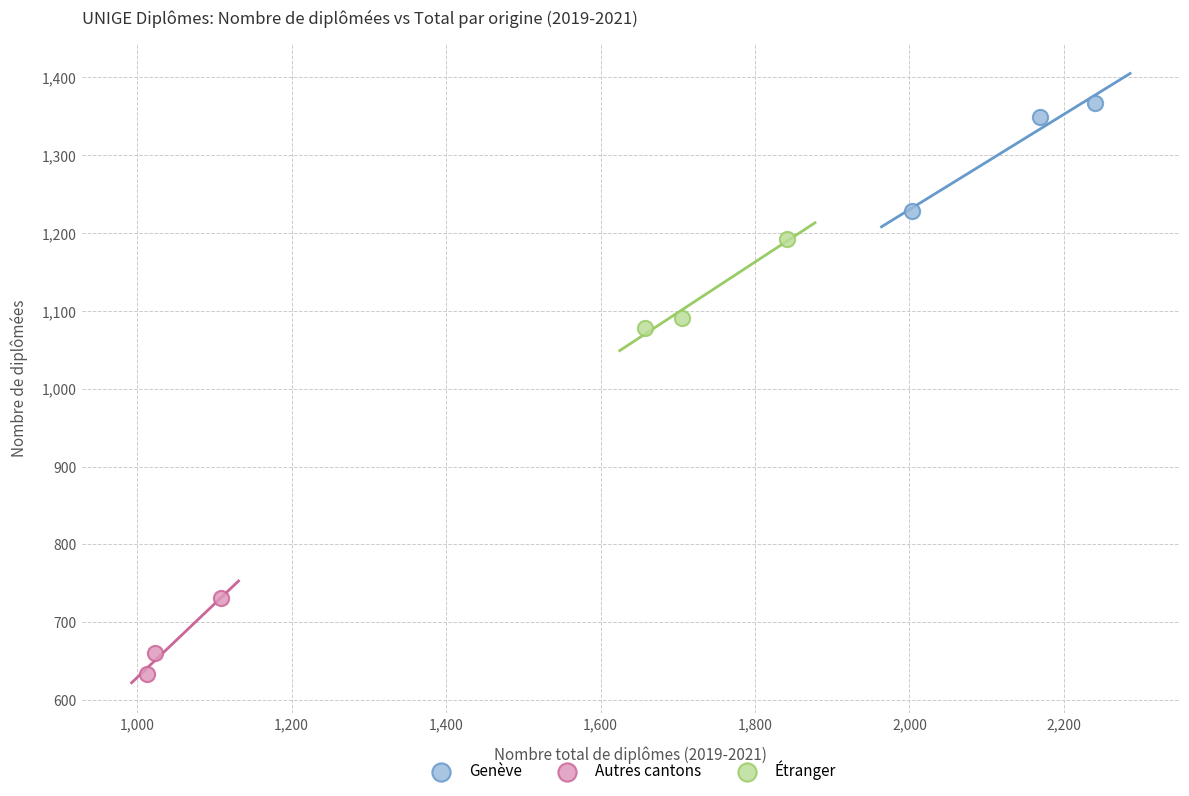

Which series contains the highest Y value?

Genève